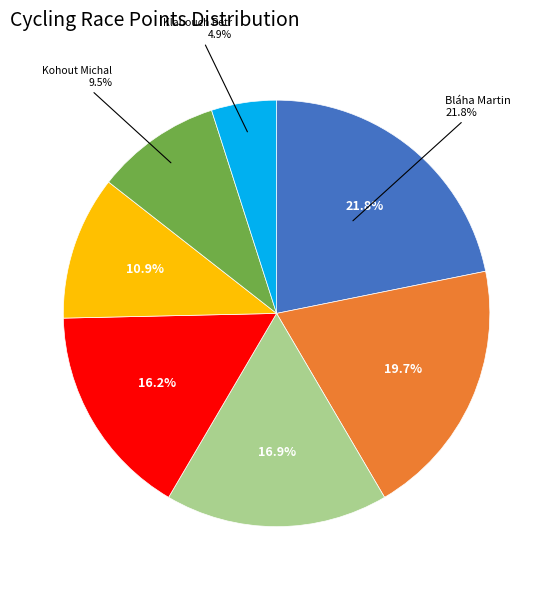

What is the largest slice in the pie chart?

Bláha Martin (ASC DUKLA Praha)